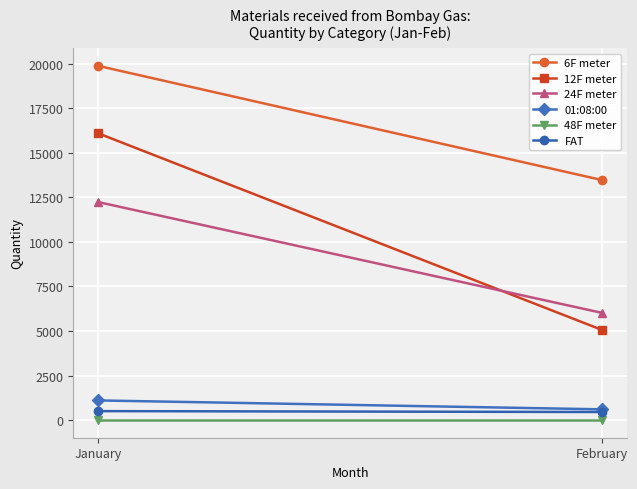

The value of 24F meter at January is 2809. True or false?

False